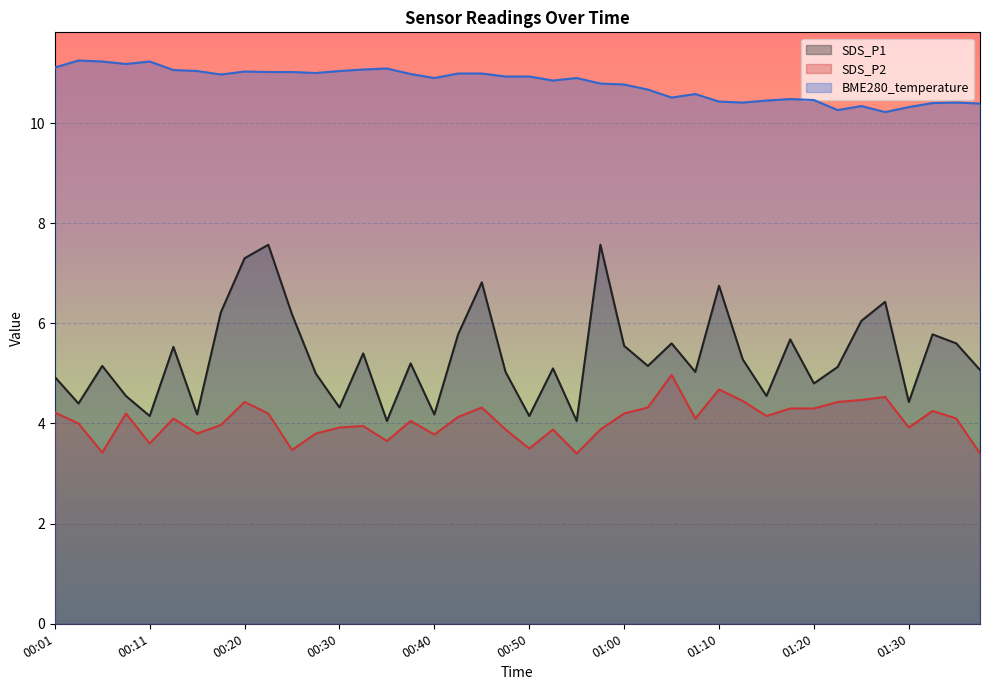

Which series has the widest spread of values?

SDS_P1